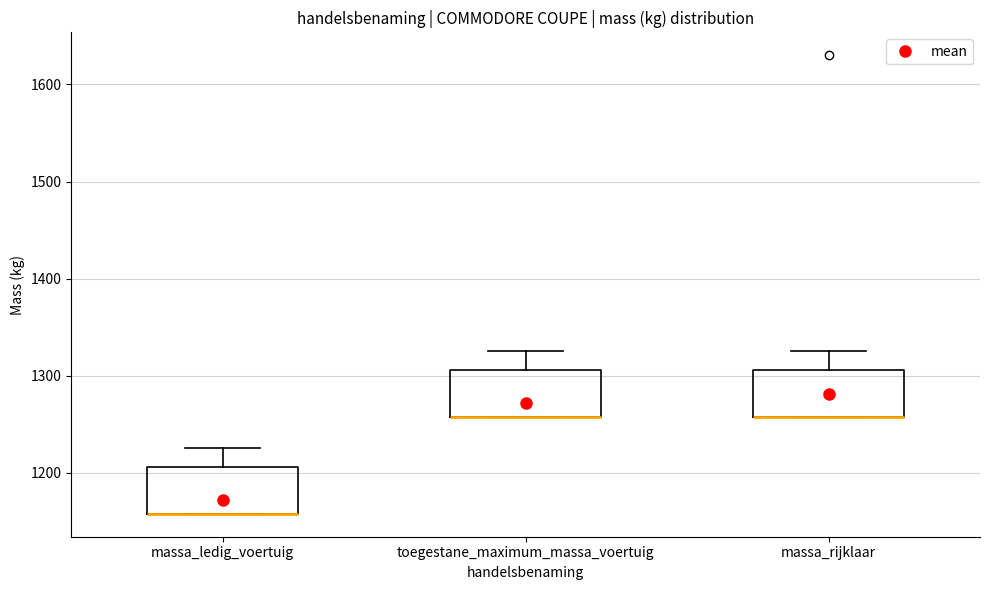

Where is the upper edge of the box for massa_ledig_voertuig on the y-axis? The values are not printed on the chart, so give them approximately, as read against the axis.

1210